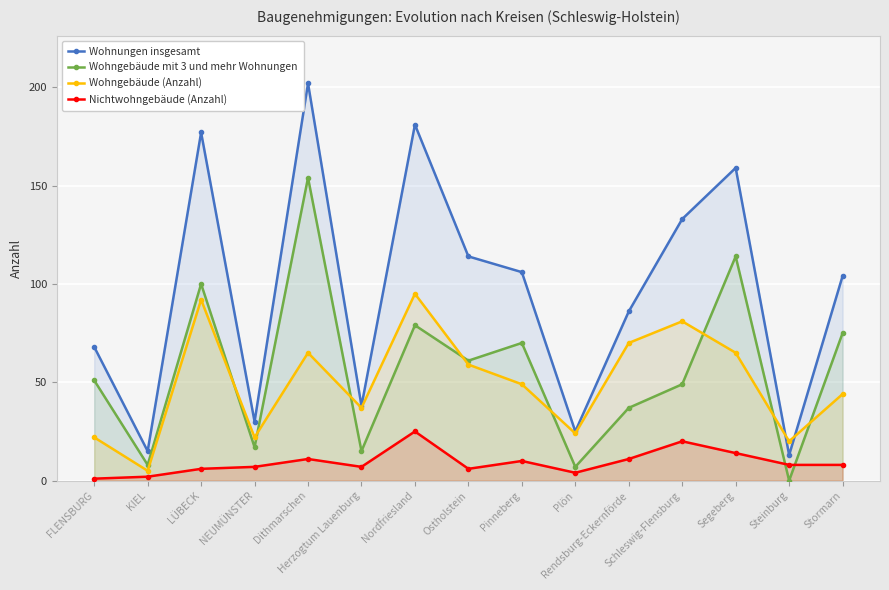

Which series has the widest spread of values?

Wohnungen insgesamt